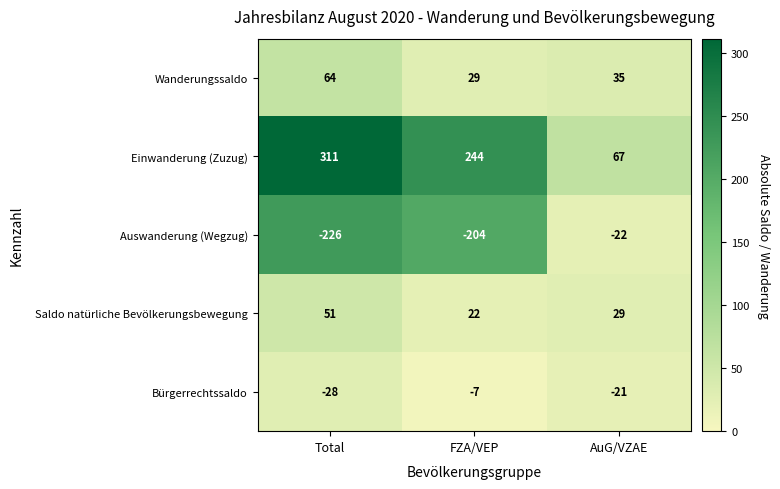

What is the minimum value shown in the chart?

-226